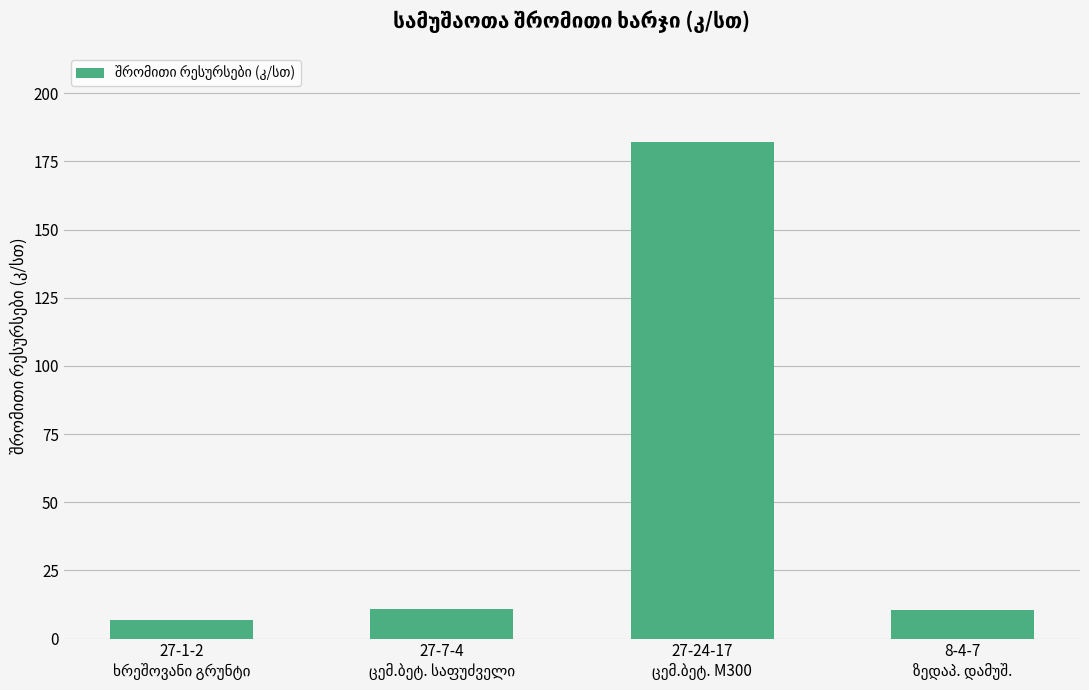

Are the bars horizontal?

No